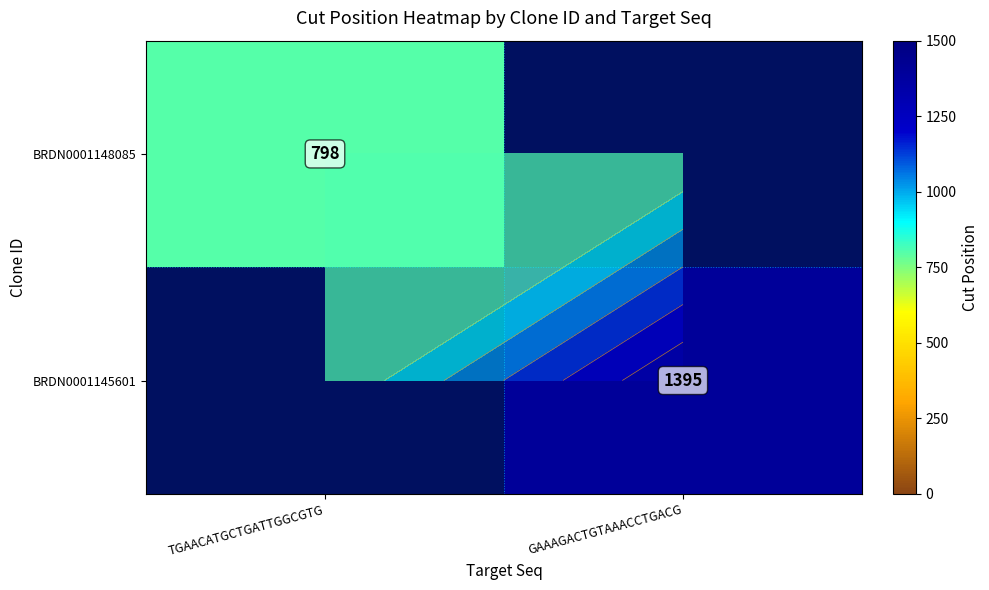

List the series in order of their overall mean, lowest first.

BRDN0001148085, BRDN0001145601